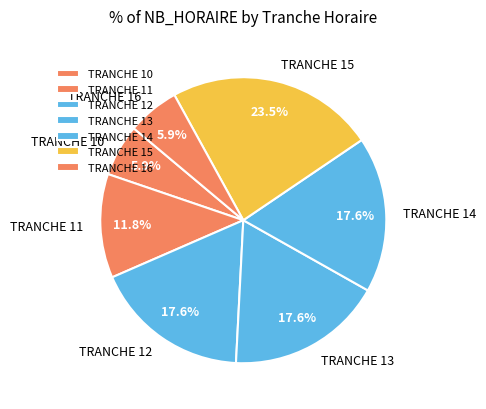

Does any single category account for the majority?

No